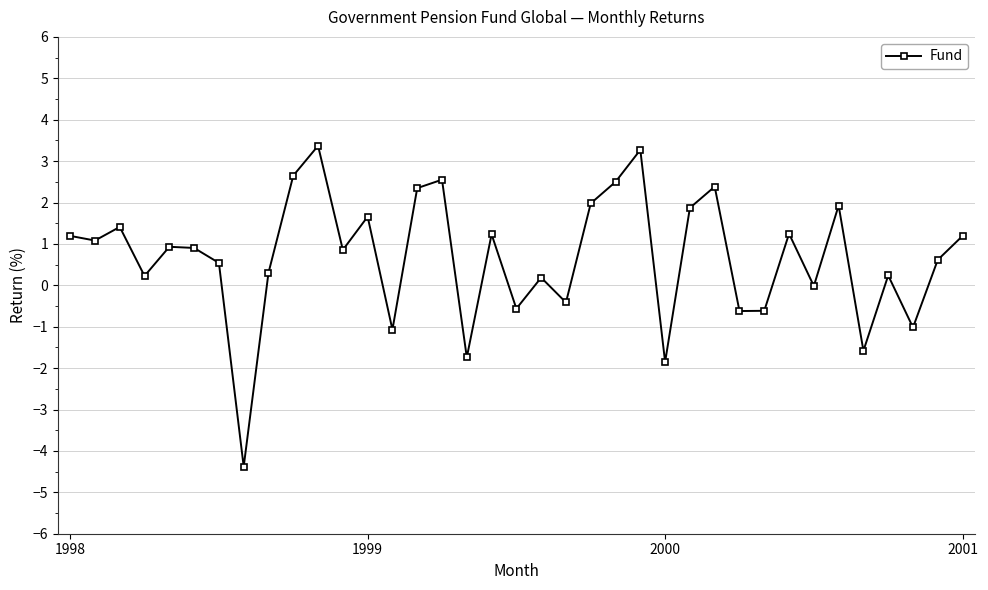

How many data points does each series have?

37